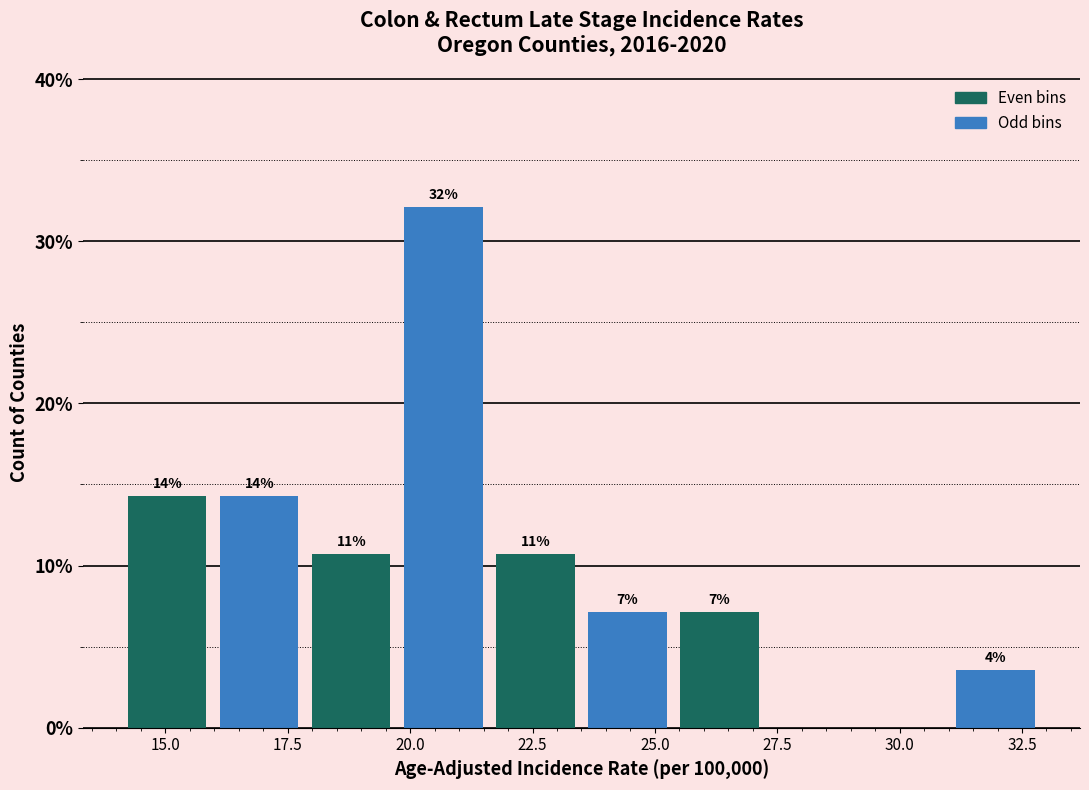

Read against the x-axis, roughly where is the centre of the tallest bar?

20.5